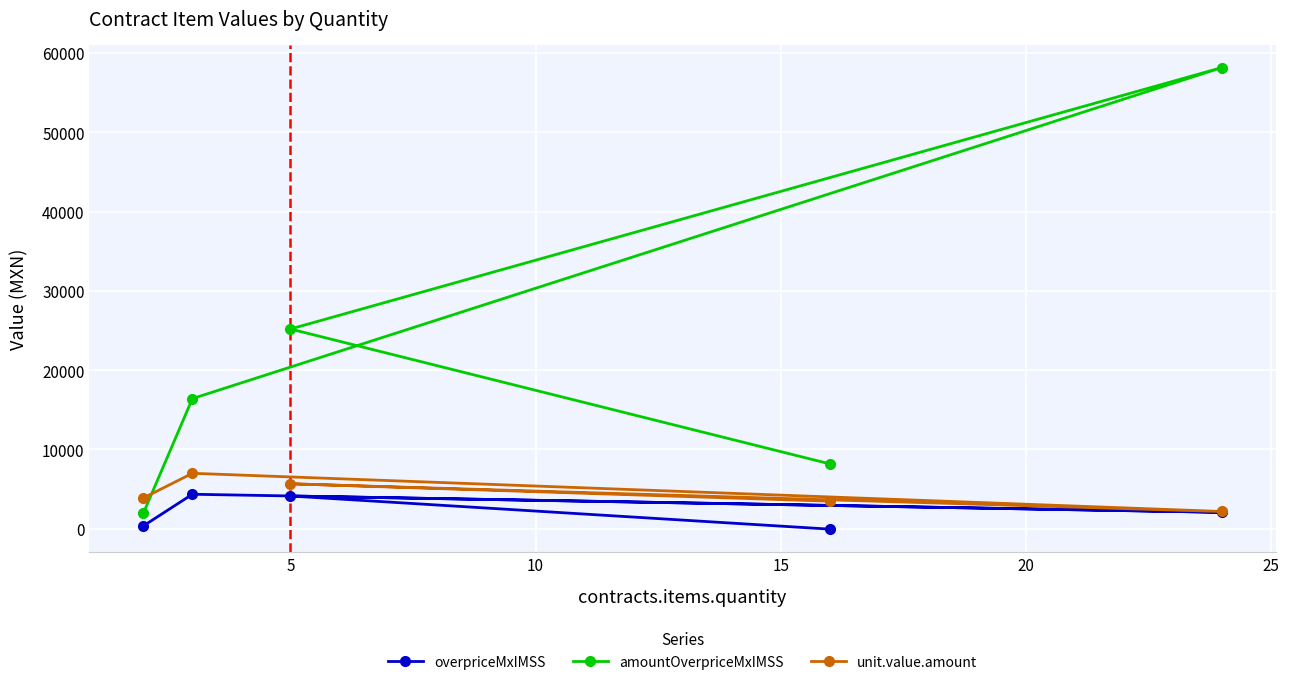

What is the greatest value displayed?

58158.4